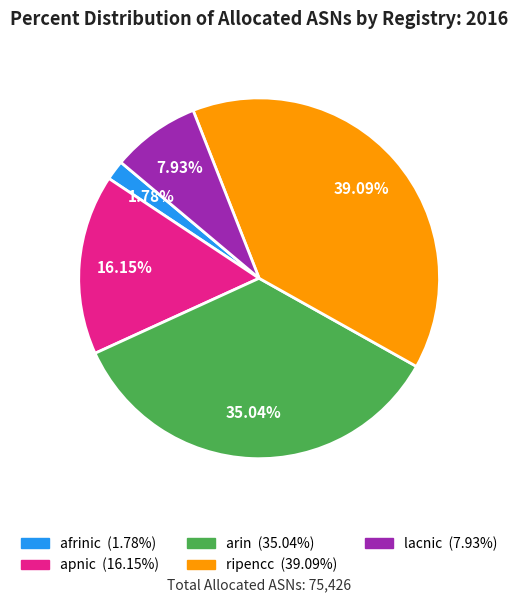

What percentage is NOT represented by apnic?

83.8%